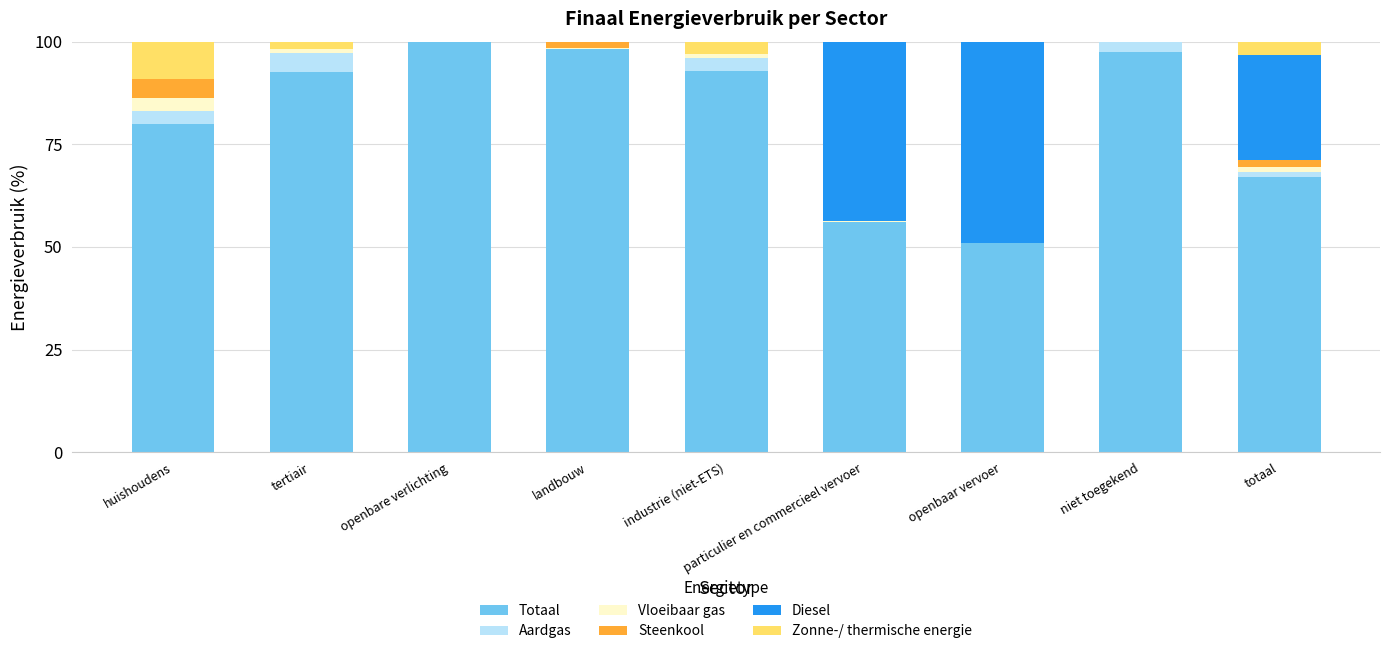

What is the sum of all Totaal values?

735.6